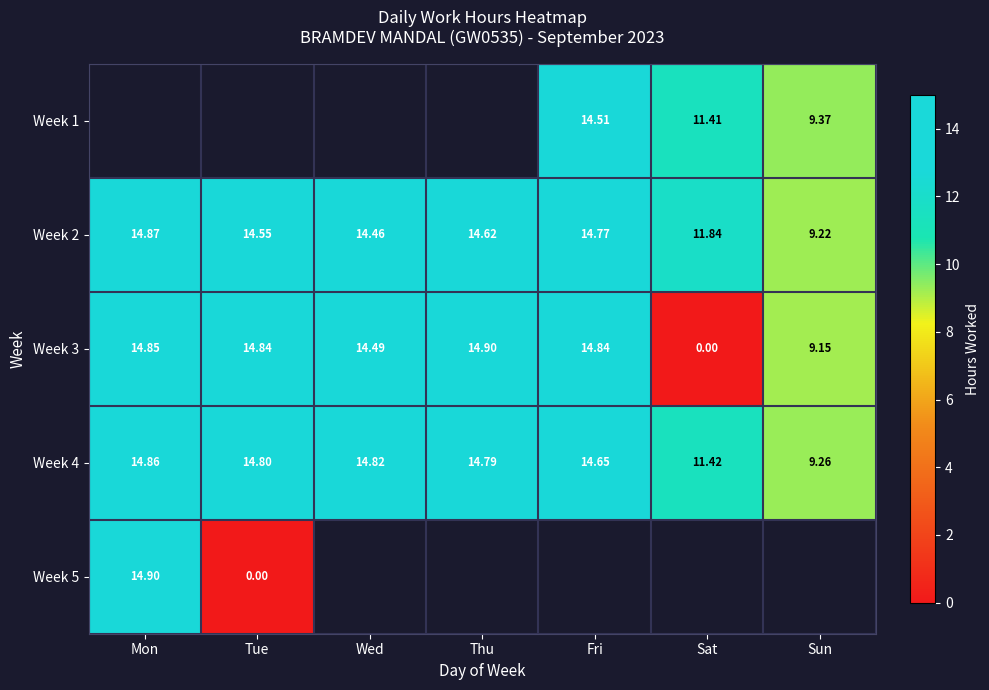

Is the value of Week 5 at Tue greater than the value of Week 2 at Thu?

No